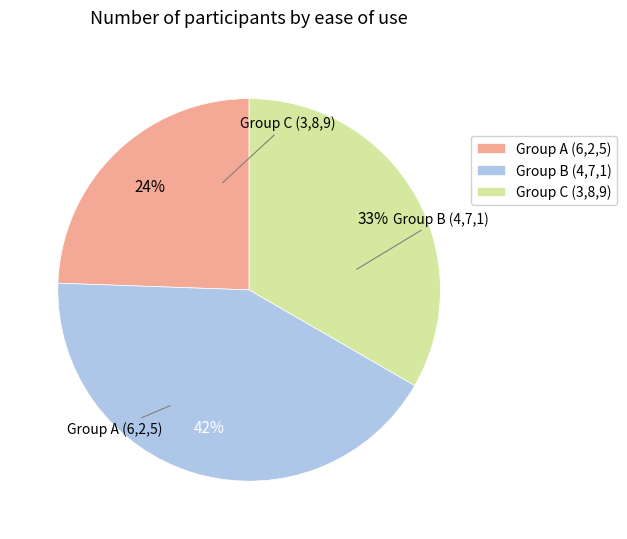

Is the sum of Group A (6,2,5) and Group C (3,8,9) greater than half?

Yes